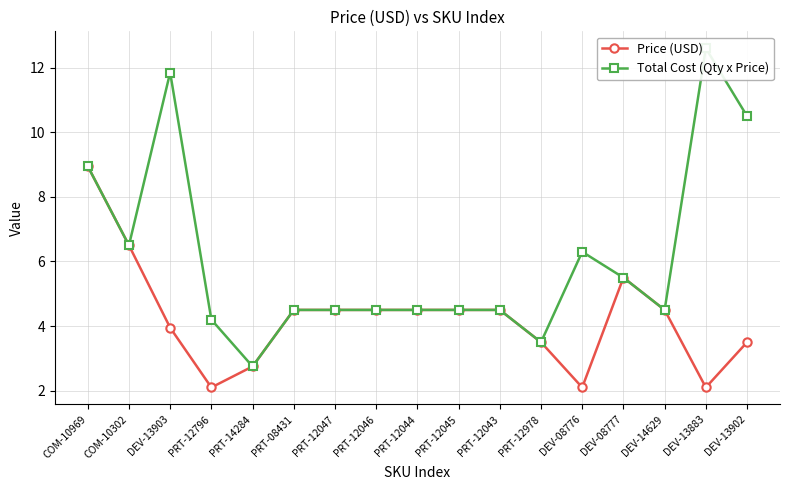

Reading right to left, what are all the values shown in this chart?

Price (USD): DEV-13902=3.5	DEV-13883=2.1	DEV-14629=4.5	DEV-08777=5.5	DEV-08776=2.1	PRT-12978=3.5	PRT-12043=4.5	PRT-12045=4.5	PRT-12044=4.5	PRT-12046=4.5	PRT-12047=4.5	PRT-08431=4.5	PRT-14284=2.8	PRT-12796=2.1	DEV-13903=4.0	COM-10302=6.5	COM-10969=8.9
Total Cost (Qty x Price): DEV-13902=10.5	DEV-13883=12.6	DEV-14629=4.5	DEV-08777=5.5	DEV-08776=6.3	PRT-12978=3.5	PRT-12043=4.5	PRT-12045=4.5	PRT-12044=4.5	PRT-12046=4.5	PRT-12047=4.5	PRT-08431=4.5	PRT-14284=2.8	PRT-12796=4.2	DEV-13903=11.8	COM-10302=6.5	COM-10969=8.9